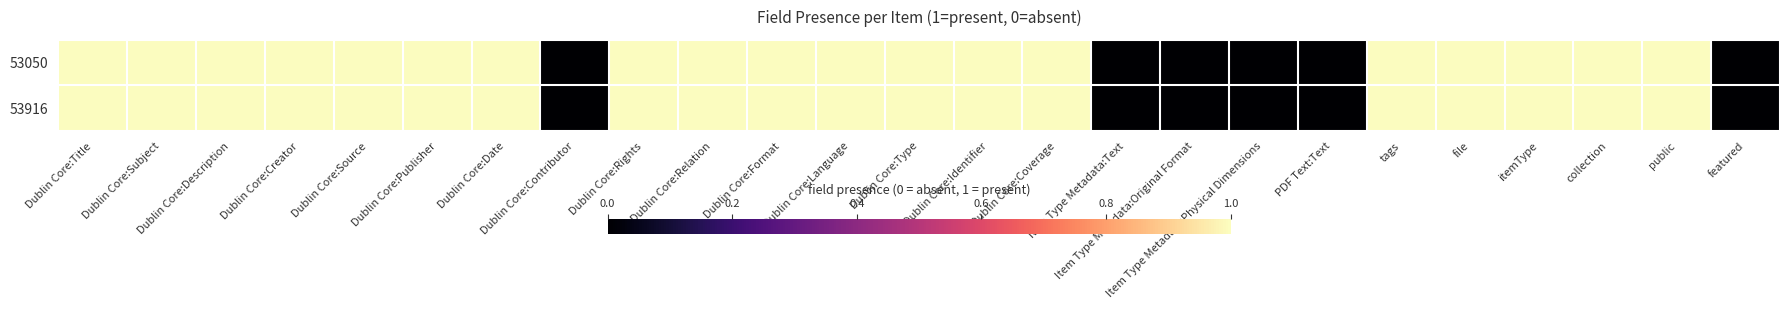

Which series has the largest range (max minus min)?

53050